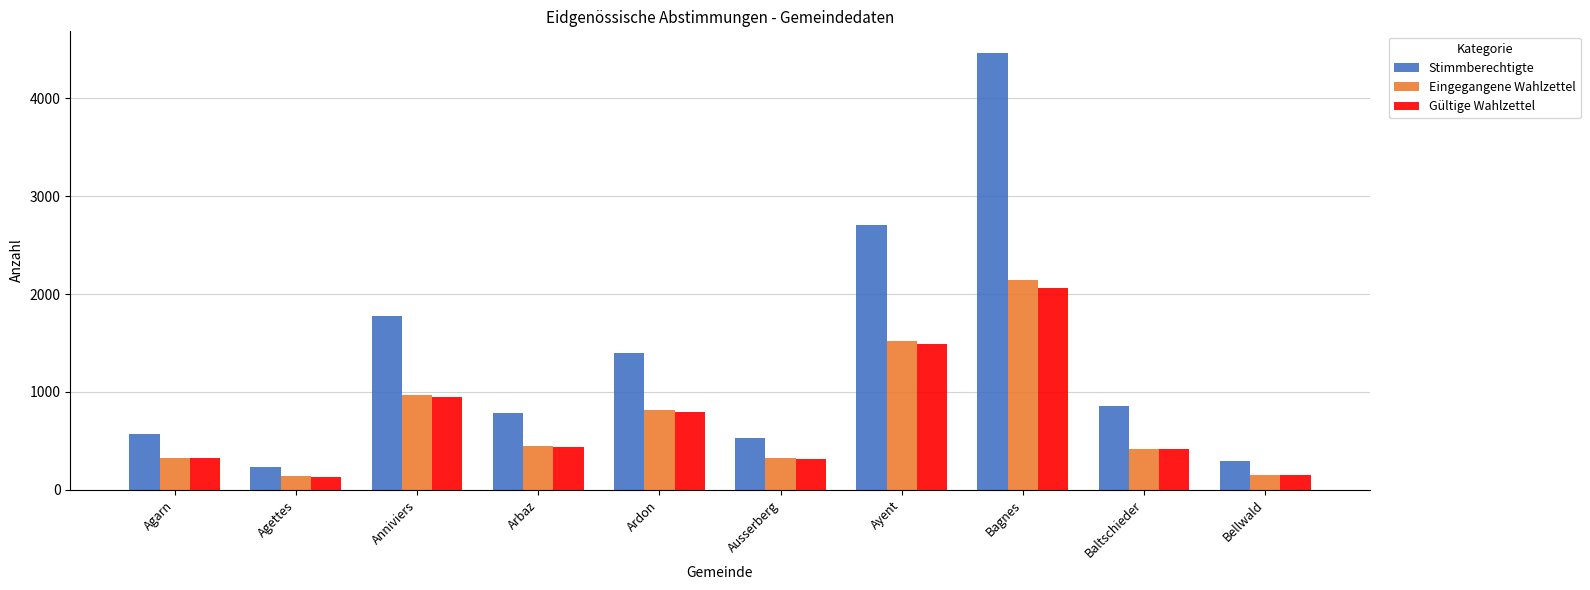

What is the difference between the Gültige Wahlzettel values at Ayent and Baltschieder?

1070